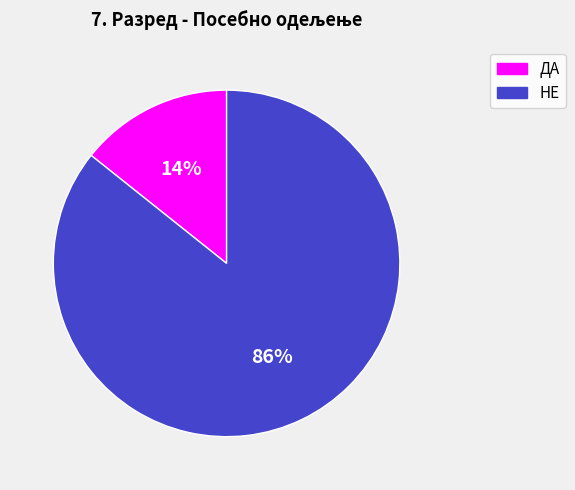

Which category accounts for the majority?

НЕ